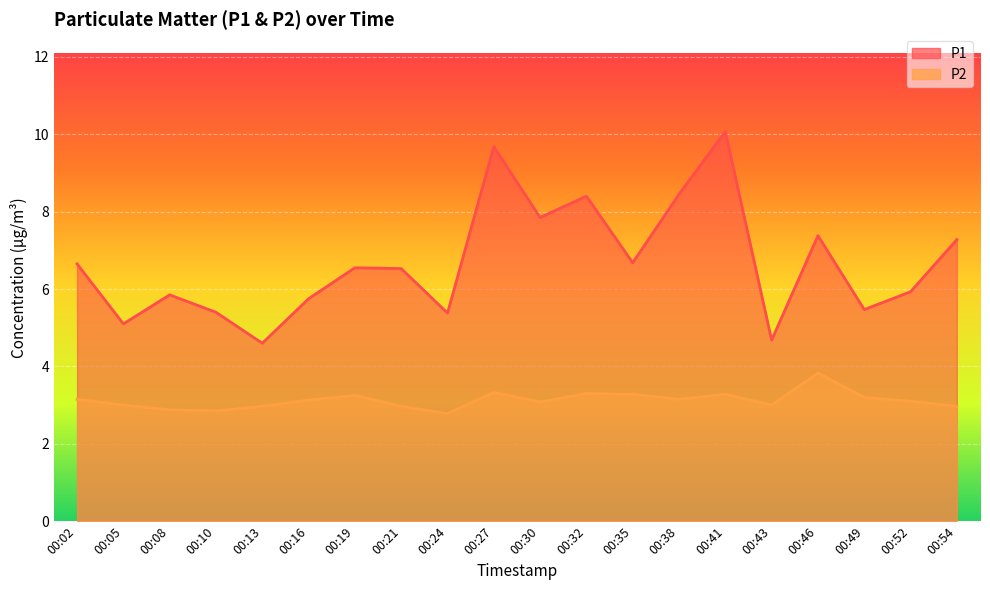

True or false: P2 has a value of 4.7 at 00:08.

False